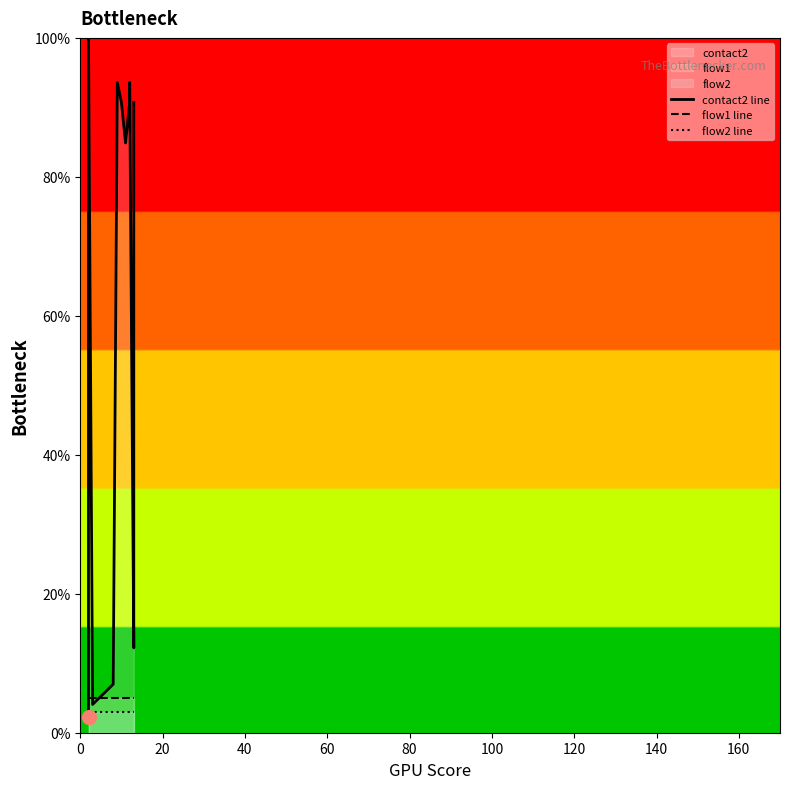

True or false: flow2 line has more than 0 interior local peaks.

False